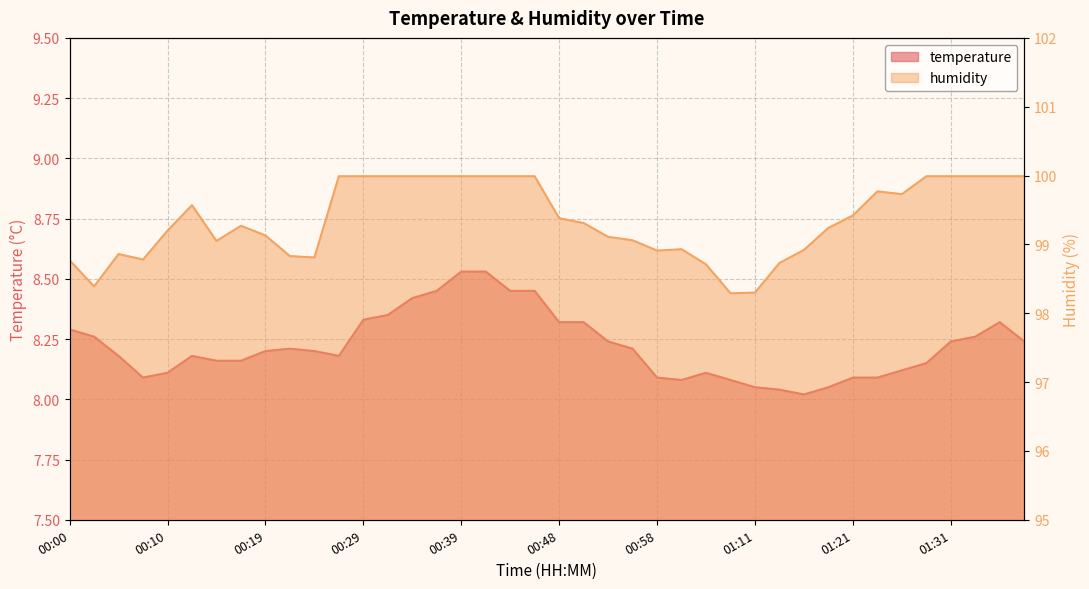

In humidity, how many points are lower than both neighbors (excluding endpoints)?

7